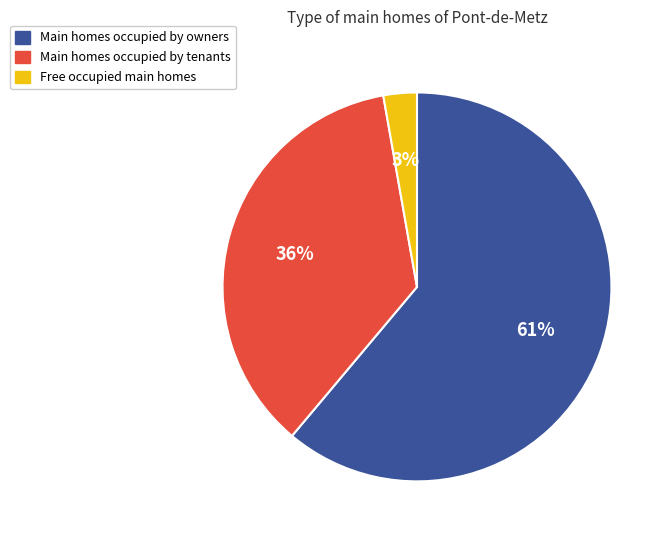

To the nearest percent, what is the average slice percentage?

33%